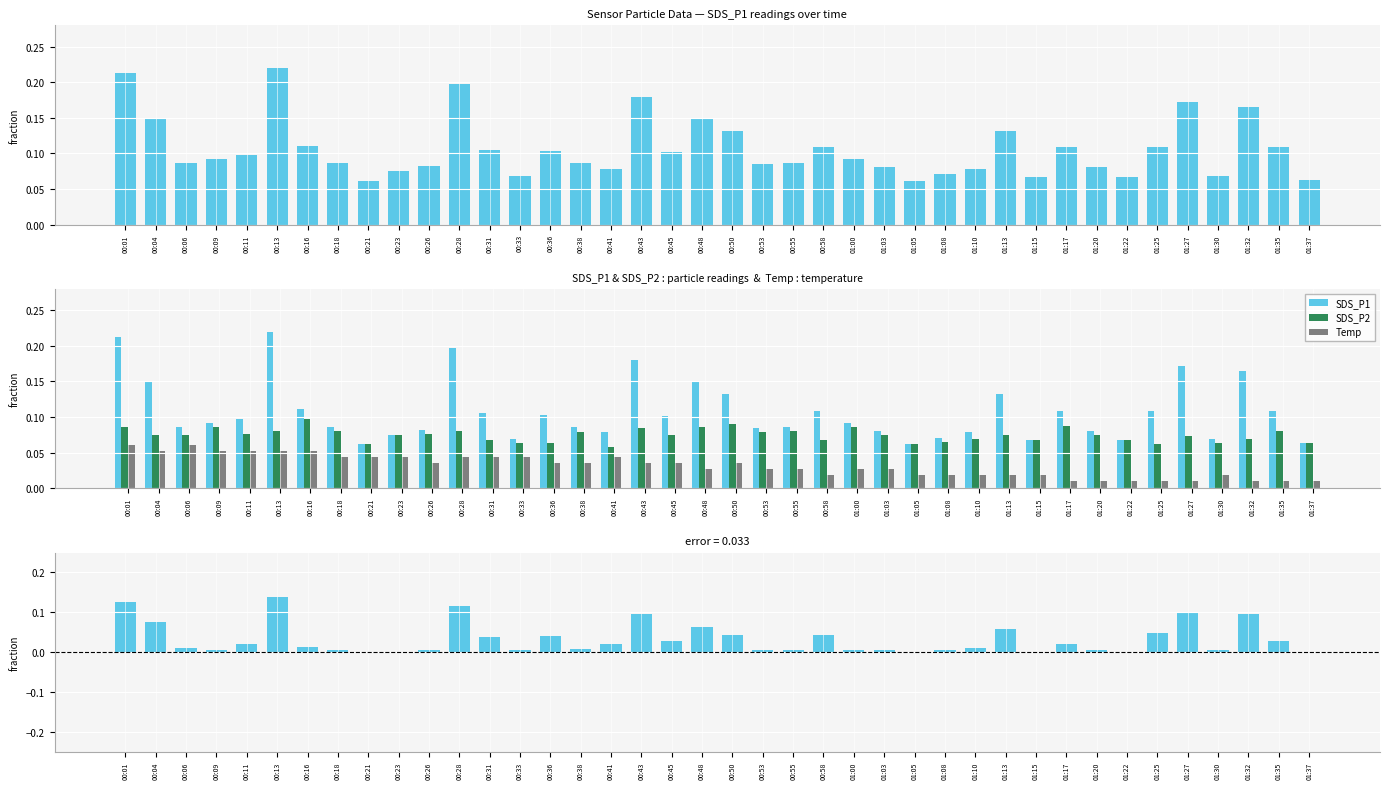

At 00:33, list the series in order from smallest to largest.

SDS_P1 - SDS_P2 (pos), Temp, SDS_P2, SDS_P1